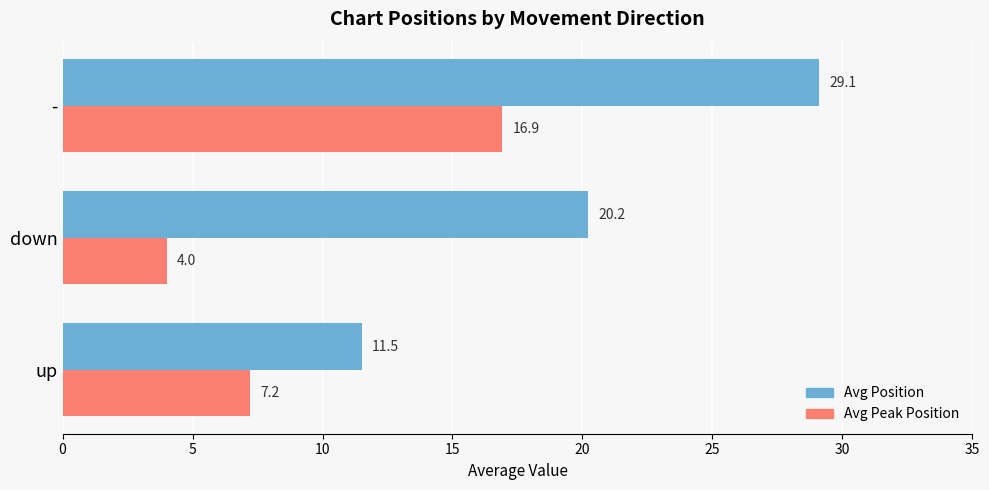

Which series has the largest range (max minus min)?

Avg Position